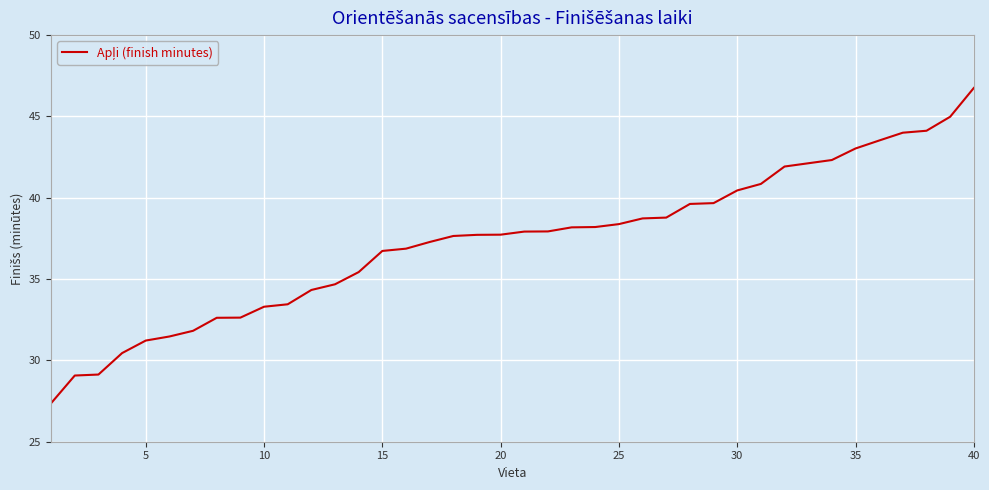

Is this an area chart (filled region under the line)?

No